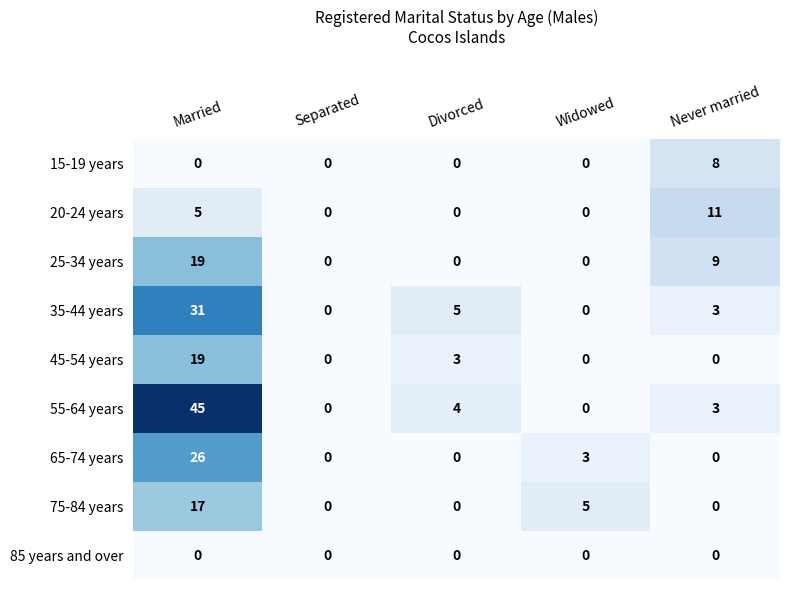

At how many categories does at least one series exceed 12?

1